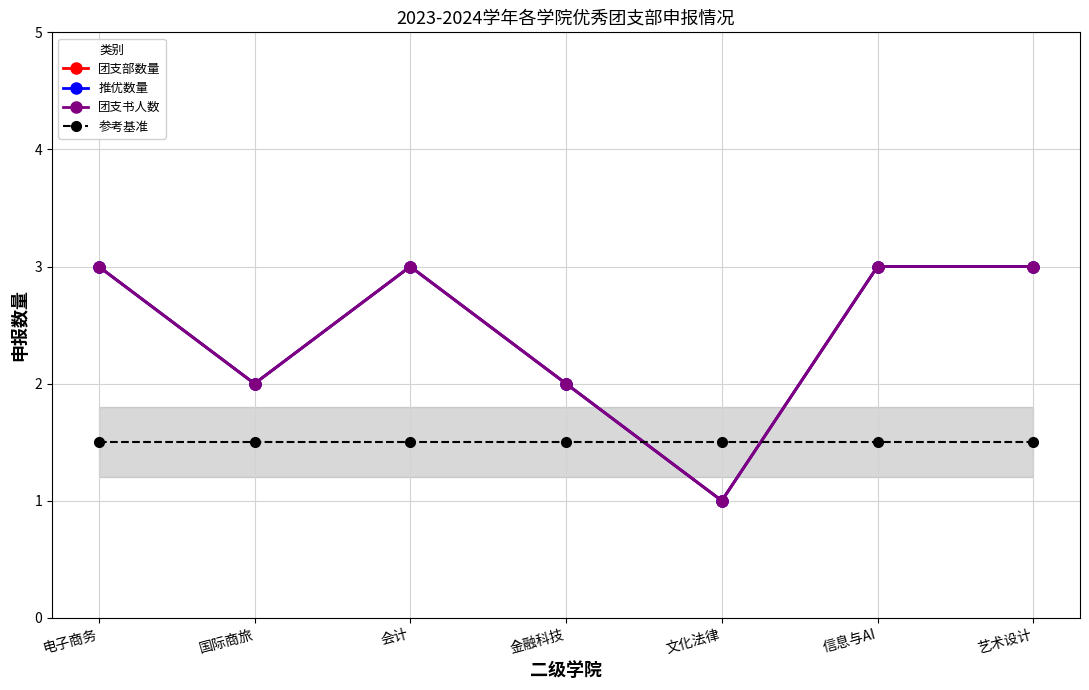

At how many categories does at least one series exceed 2?

4